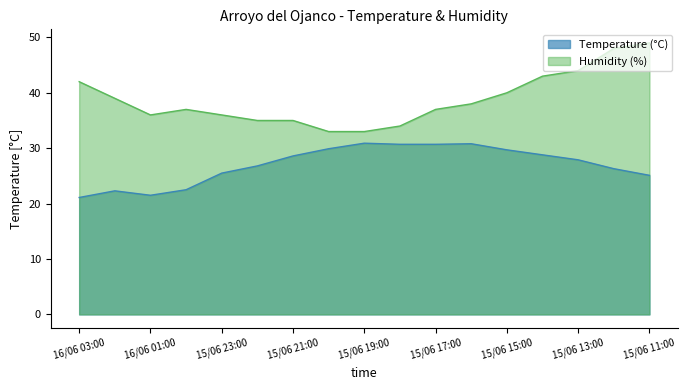

At which label is Temperature (°C) closest to 26?

15/06 12:00